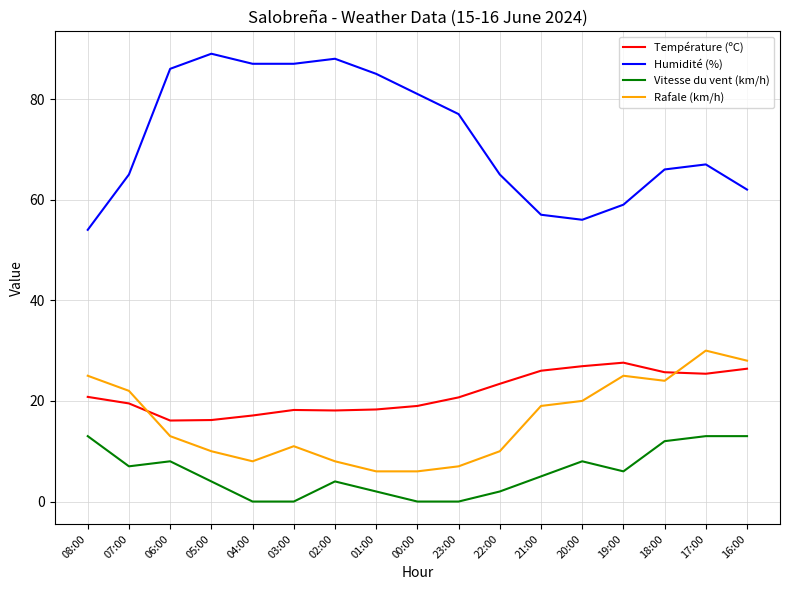

What is the total value across all series at 16:00?

129.4